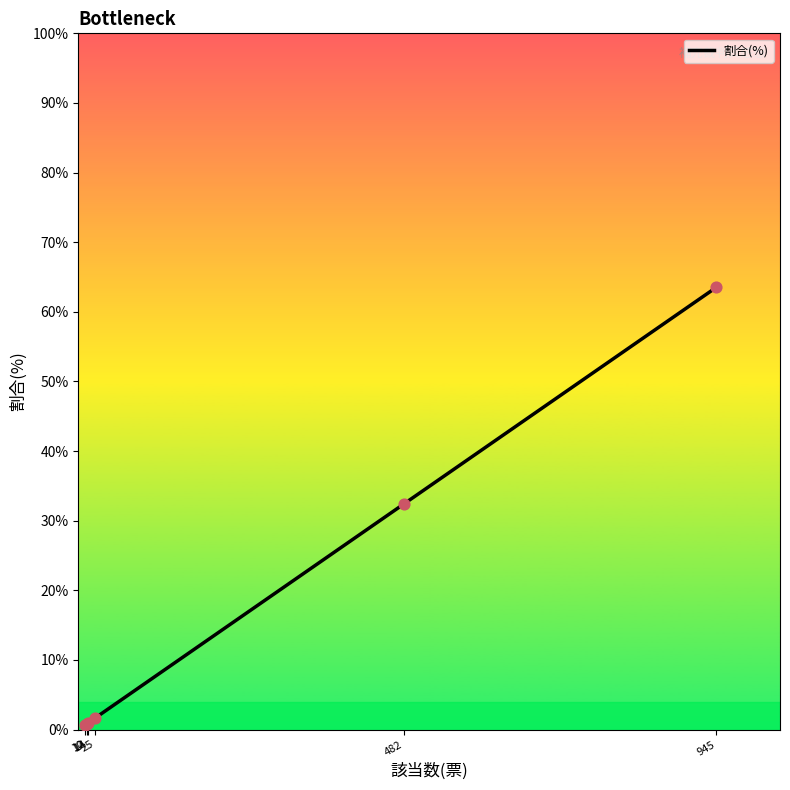

Which has a higher value, 12 or 482?

482